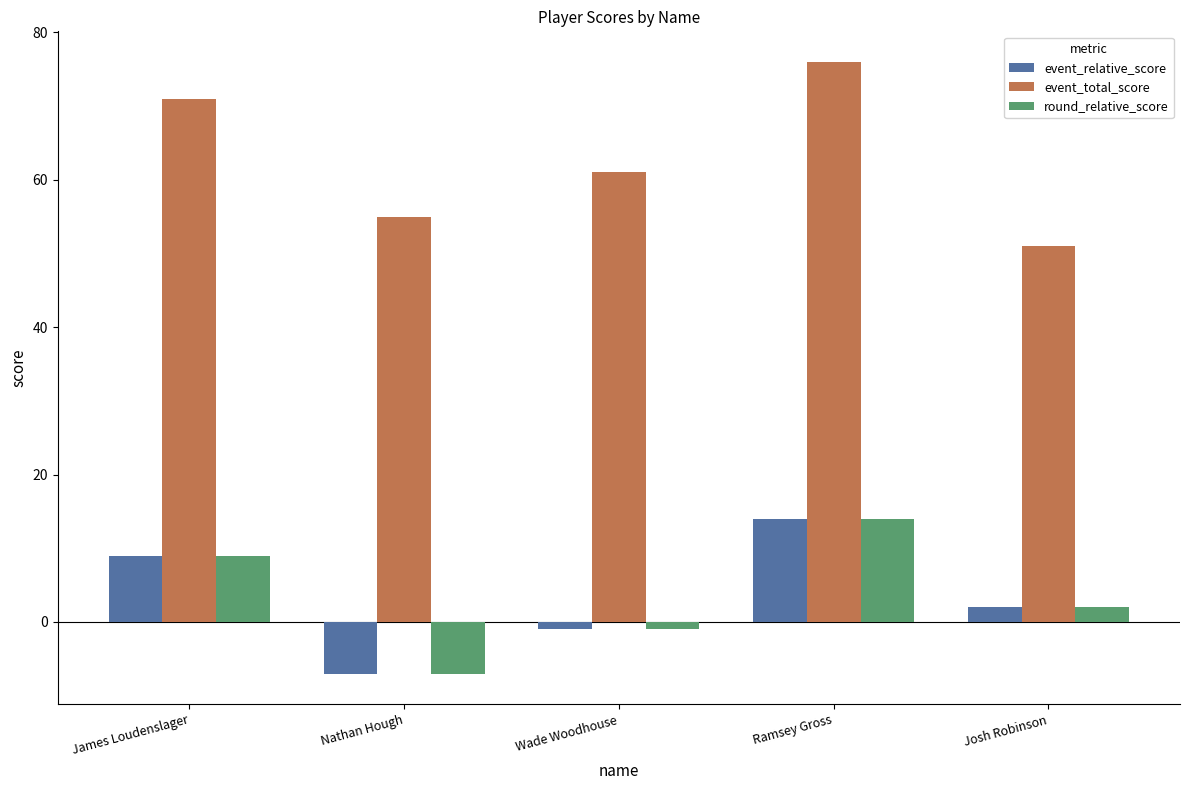

Reading right to left, transcribe all the data shown in this chart.

event_relative_score: Josh Robinson=2	Ramsey Gross=14	Wade Woodhouse=-1	Nathan Hough=-7	James Loudenslager=9
event_total_score: Josh Robinson=51	Ramsey Gross=76	Wade Woodhouse=61	Nathan Hough=55	James Loudenslager=71
round_relative_score: Josh Robinson=2	Ramsey Gross=14	Wade Woodhouse=-1	Nathan Hough=-7	James Loudenslager=9